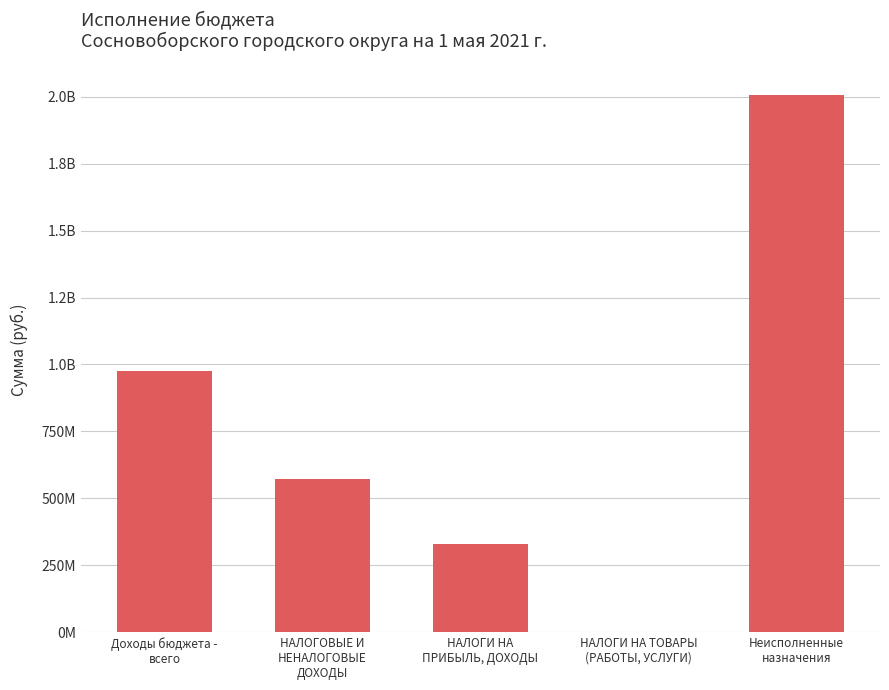

What is the greatest value displayed?

2007063003.6